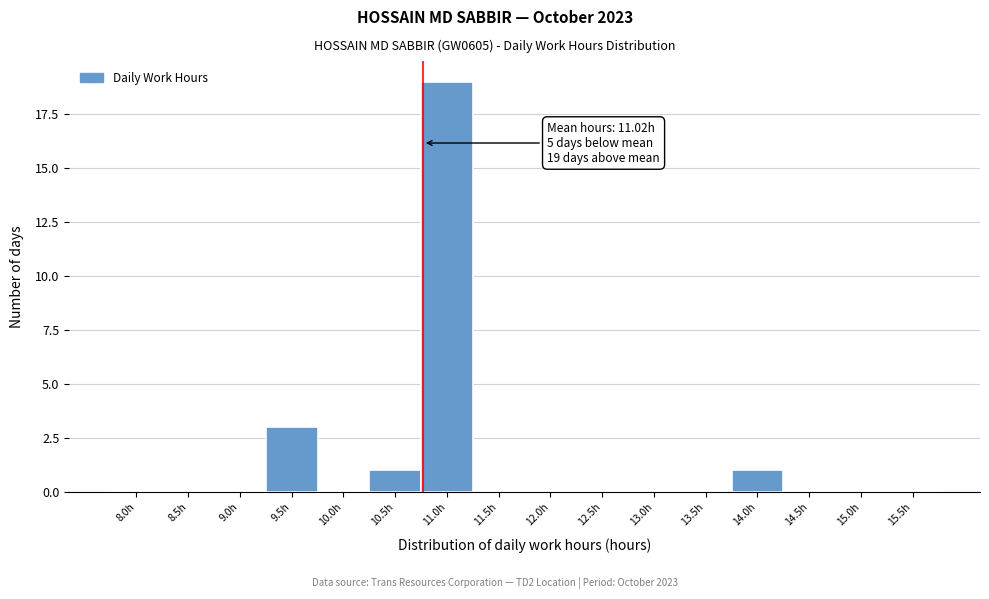

Reading left to right, transcribe all the data shown in this chart.

8.0h=0	8.5h=0	9.0h=0	9.5h=3	10.0h=0	10.5h=1	11.0h=19	11.5h=0	12.0h=0	12.5h=0	13.0h=0	13.5h=0	14.0h=1	14.5h=0	15.0h=0	15.5h=0